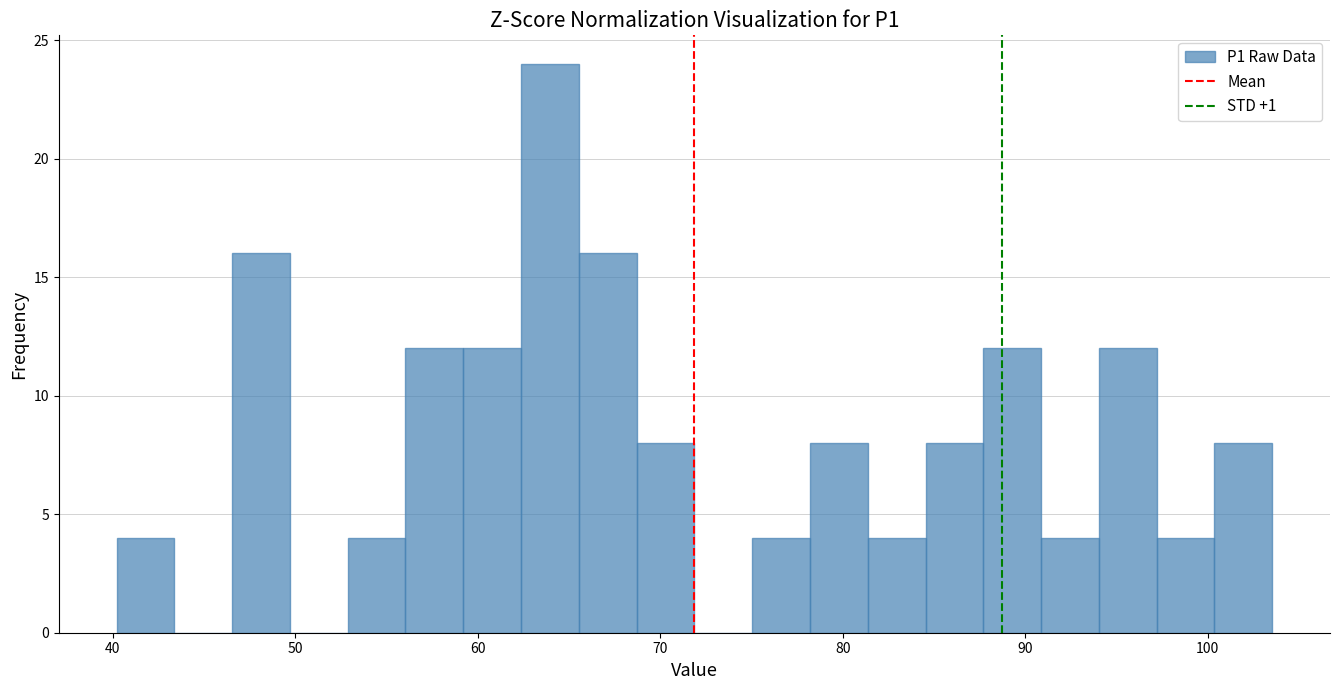

Read against the x-axis, roughly where is the centre of the tallest bar?

64